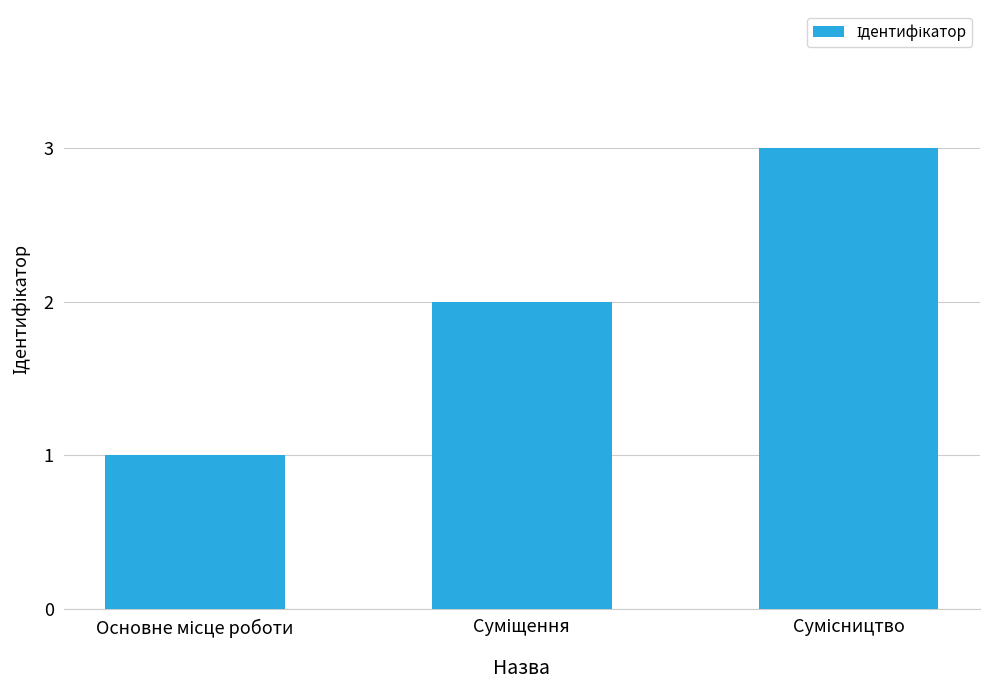

What is the sum of all values?

6